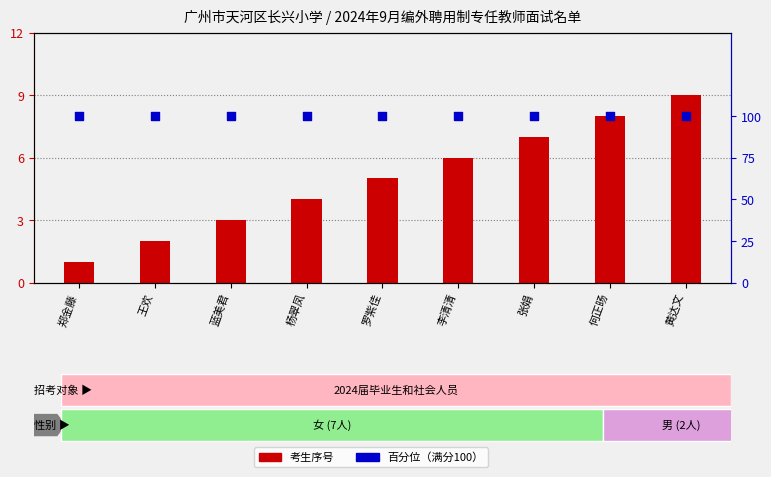

At how many categories does at least one series exceed 35?

9